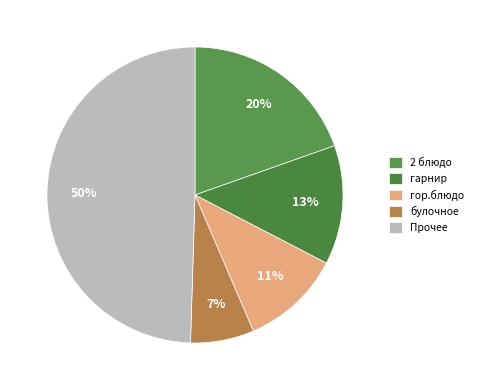

To the nearest percent, what is the difference between the largest and smallest slice percentages?

43%